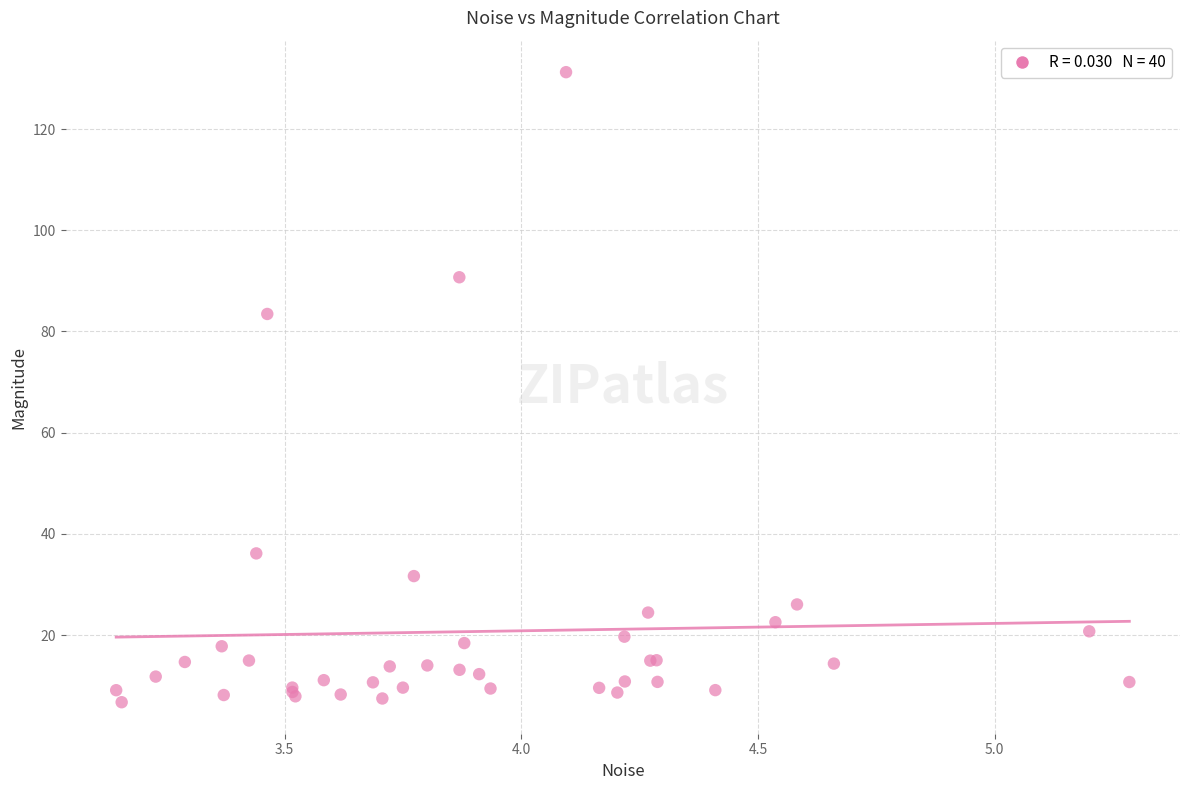

What Y value in the scatter plot is closest to 68?

83.5